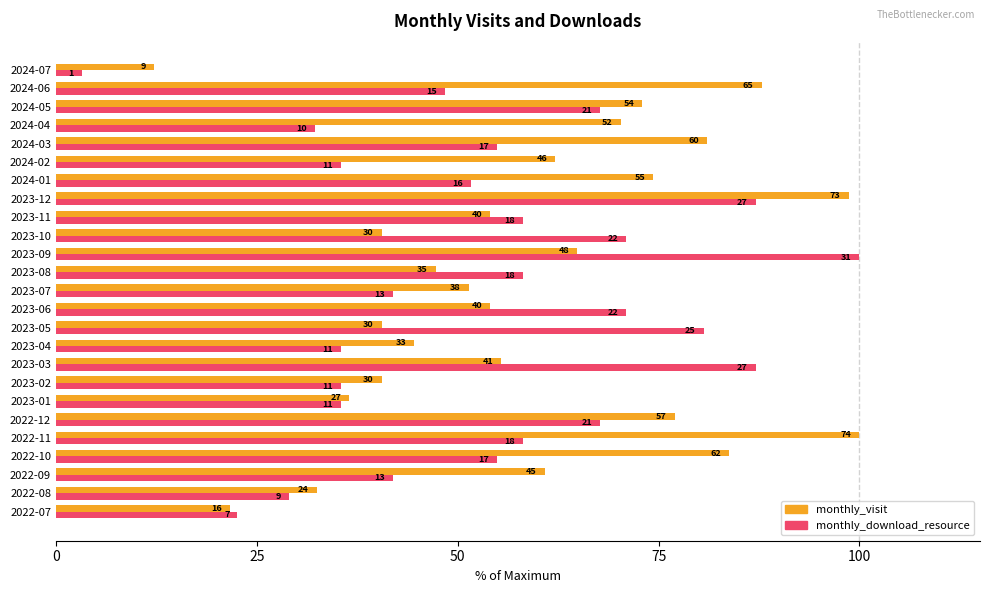

What are all the series names shown in the legend?

monthly_visit, monthly_download_resource